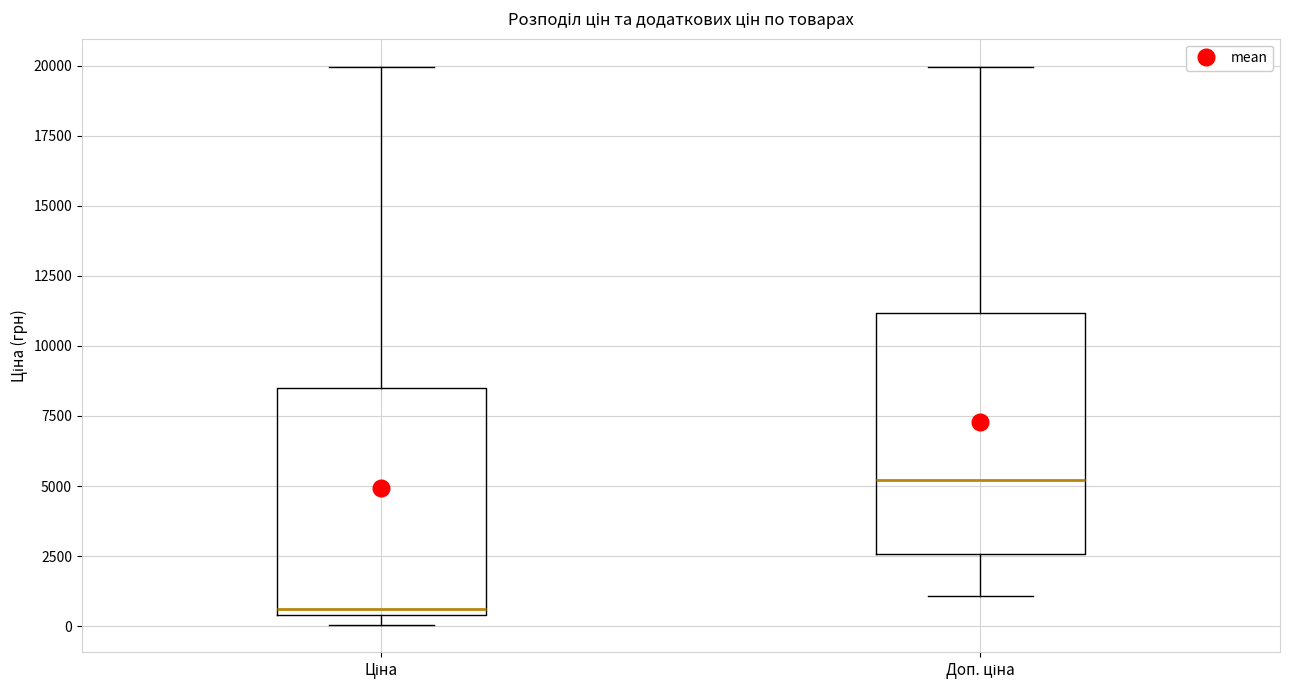

Reading left to right, read every box against the y-axis: the position of its median line, the range the box covers, and the ends of its whiskers. The values are not printed on the chart, so give them approximately, as read against the axis.

Ціна: median 500 (just above the box's lower edge), box 500 to 8500, whiskers 0 to 20000
Доп. ціна: median 5000, box 2500 to 11000, whiskers 1000 to 20000